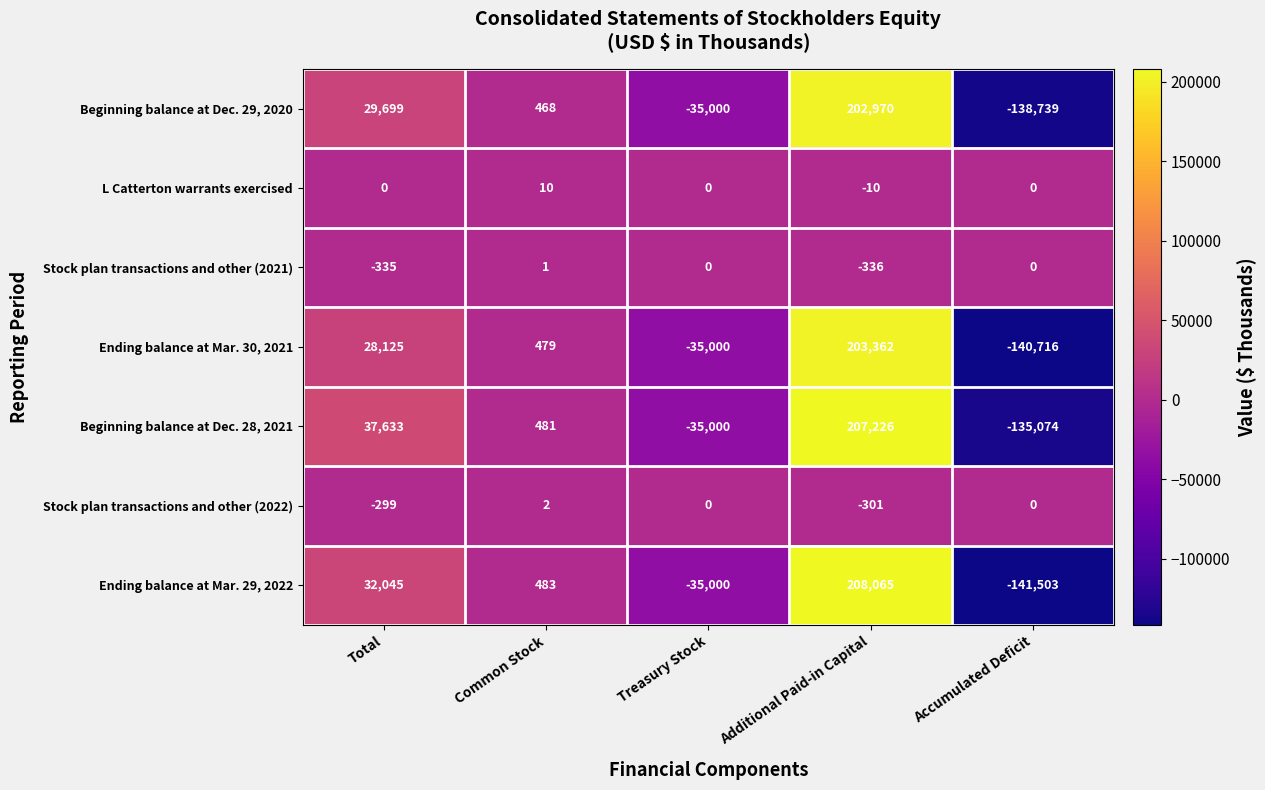

Which series has the widest spread of values?

Ending balance at Mar. 29, 2022